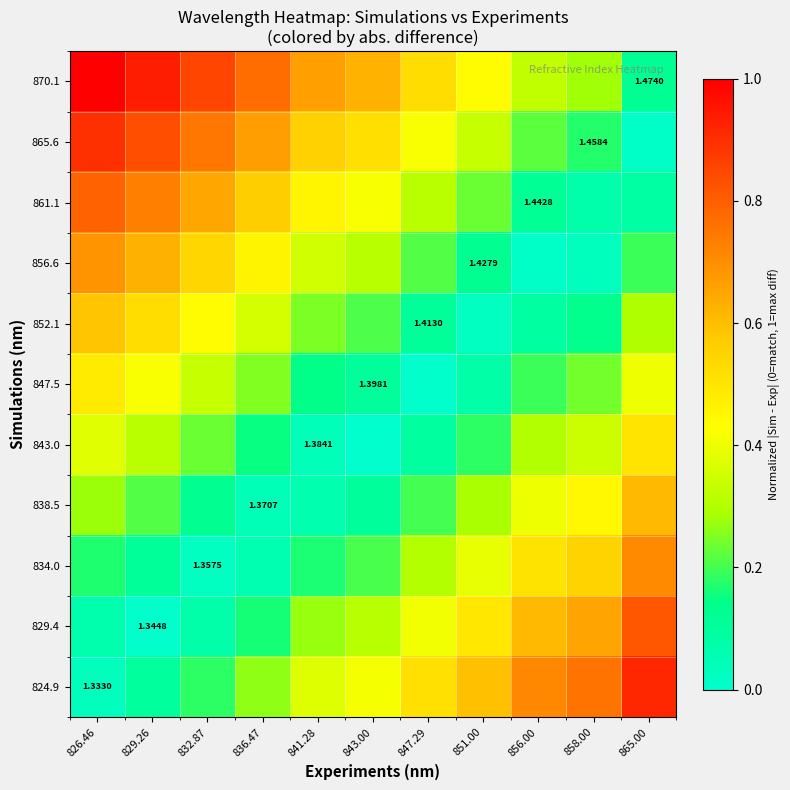

Rank the series by their maximum value, from highest to lowest.

870.1, 824.9, 865.6, 829.4, 861.1, 834.0, 856.6, 838.5, 852.1, 843.0, 847.5